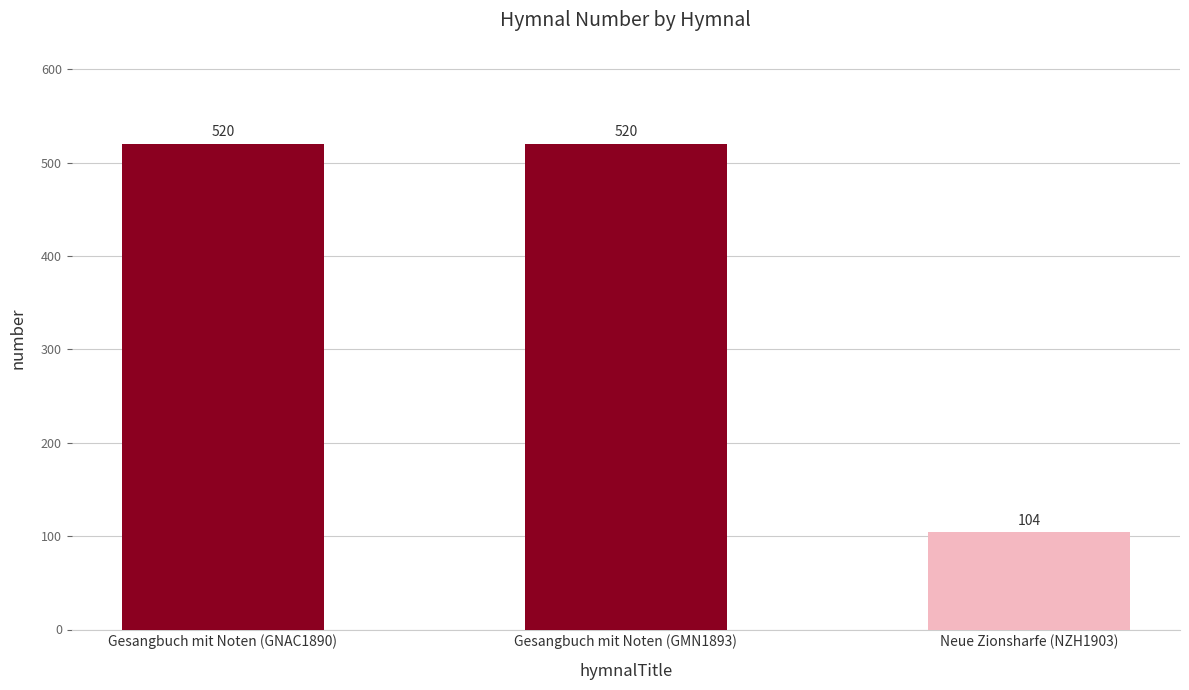

What is the change in value from Gesangbuch mit Noten (GNAC1890) to Neue Zionsharfe (NZH1903)?

-416